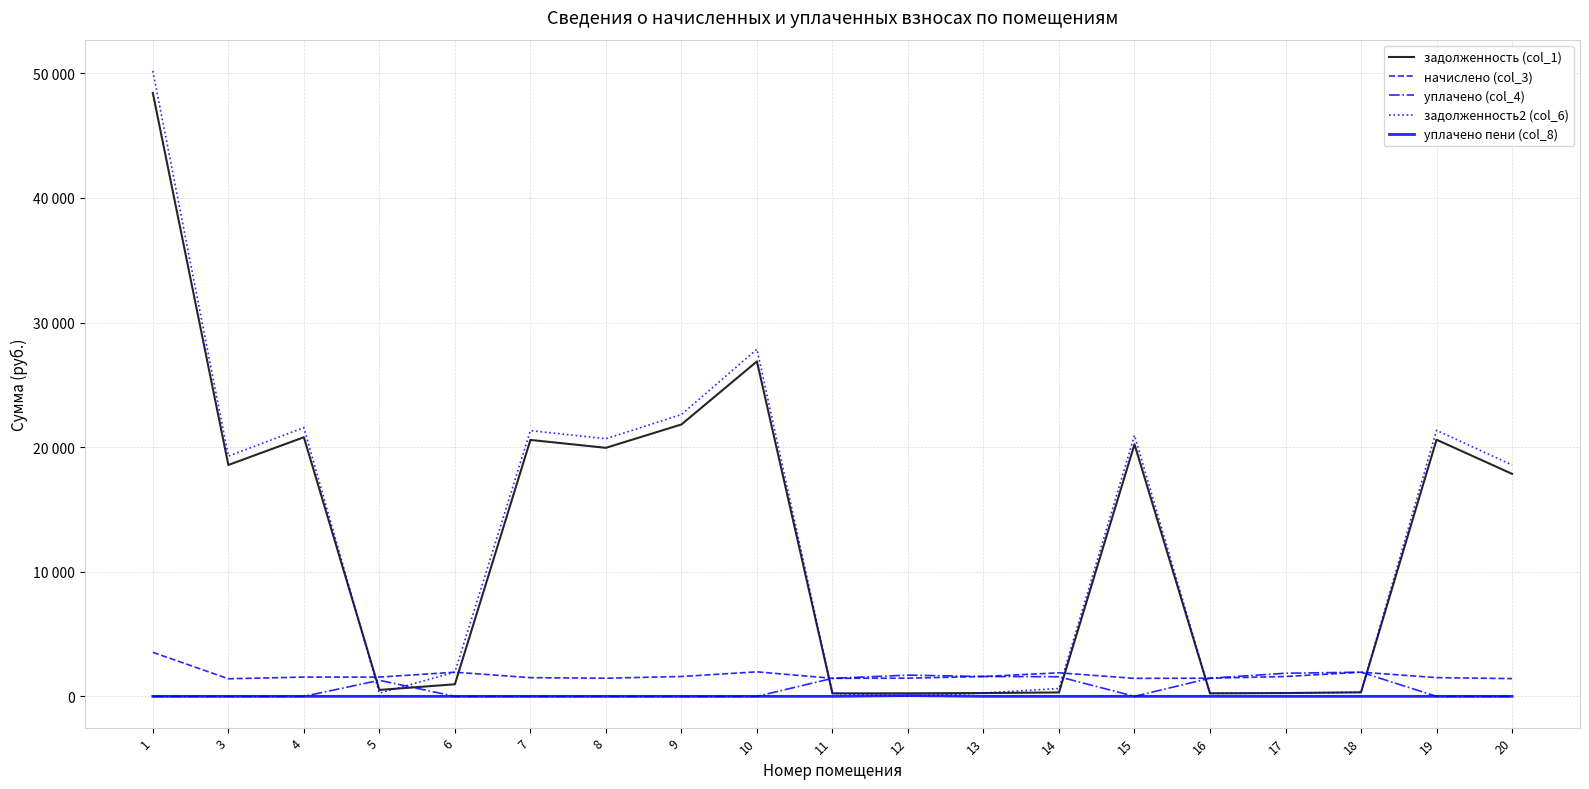

What are all the series names shown in the legend?

задолженность (col_1), начислено (col_3), уплачено (col_4), задолженность2 (col_6), уплачено пени (col_8)